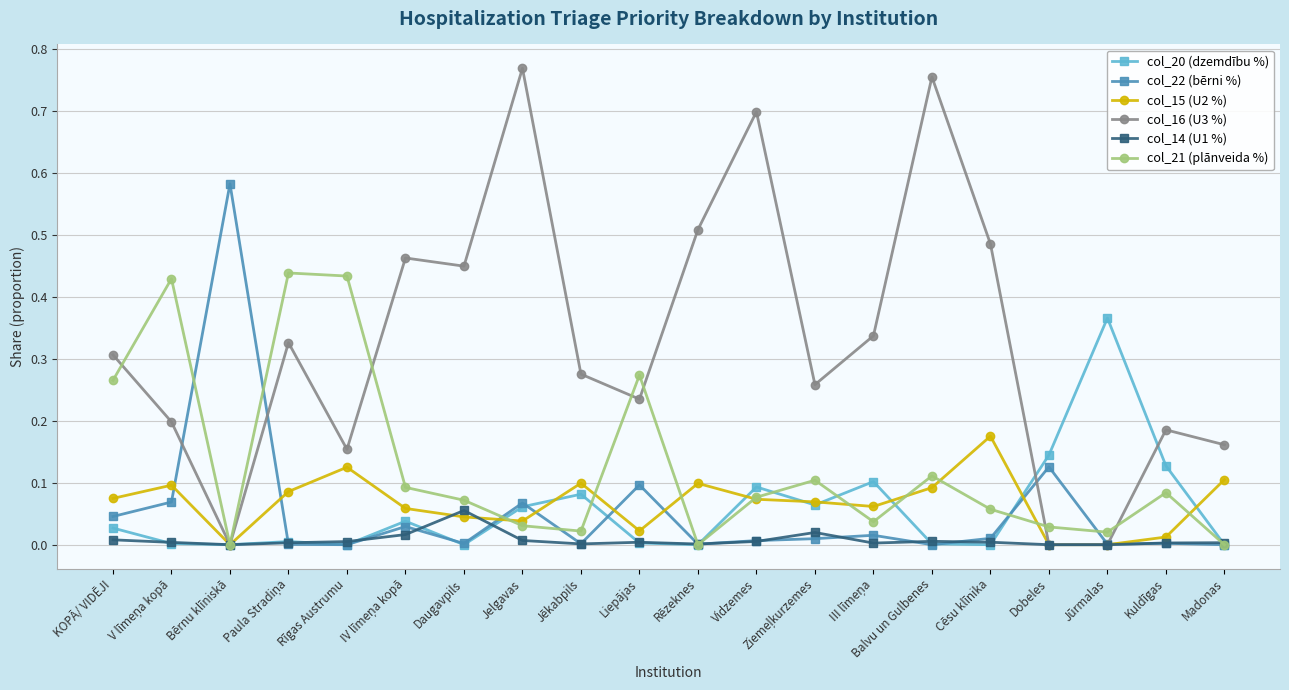

Which series has the widest spread of values?

col_16 (U3 %)